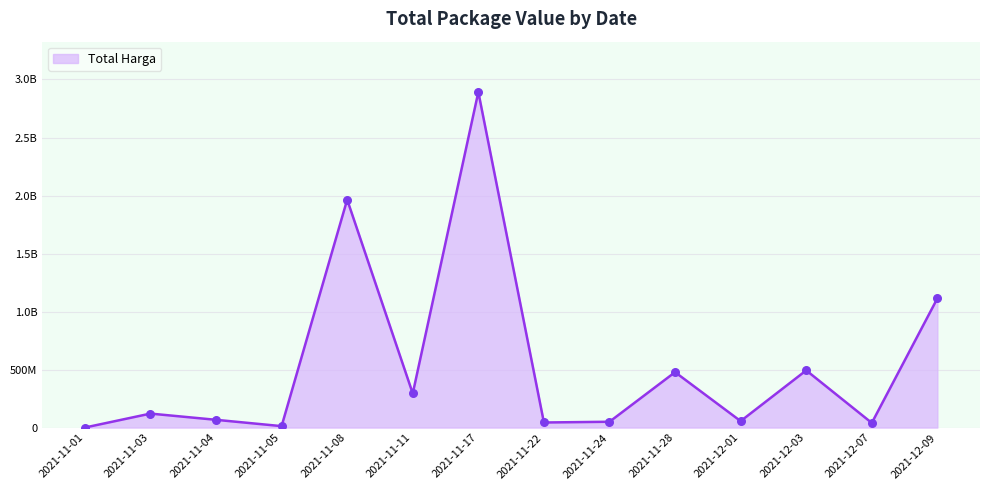

Which has a higher value, 2021-11-03 or 2021-12-09?

2021-12-09